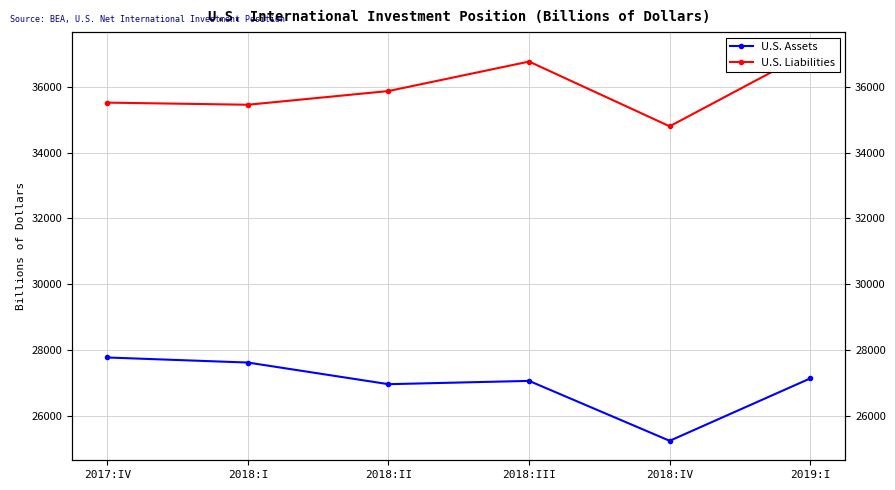

How many data points in U.S. Liabilities are less than 35867?

3